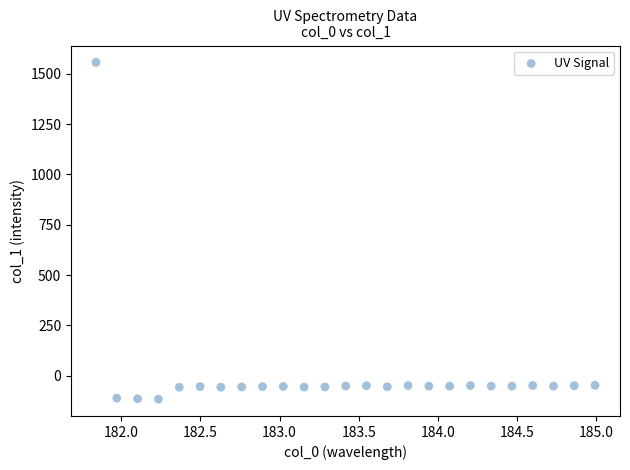

What is the range of Y values (max minus min)?

1672.8